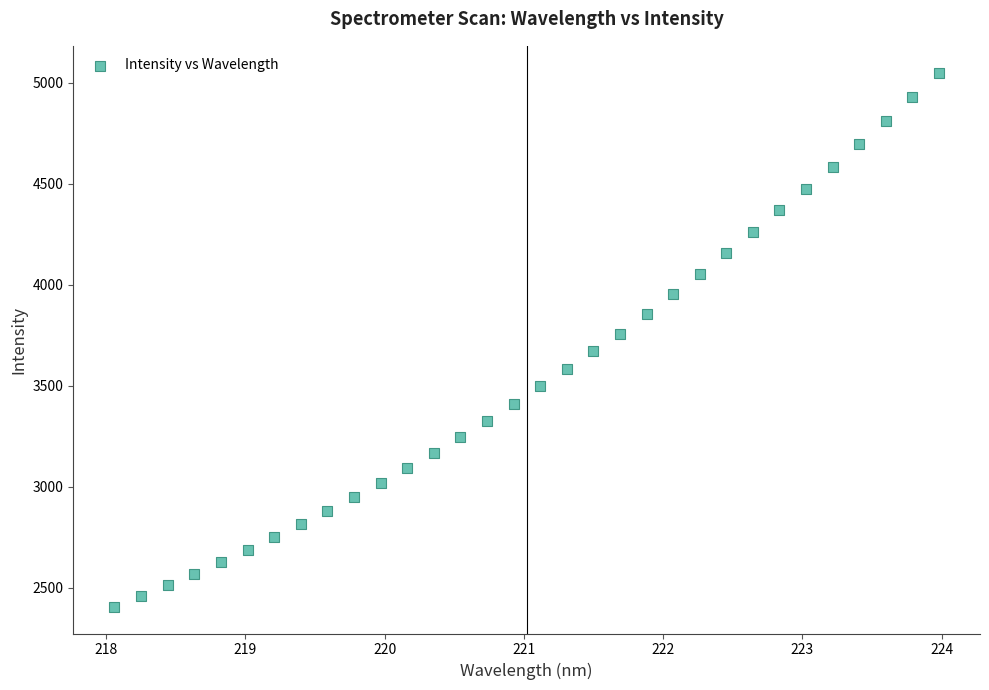

What is the range of X values (max minus min)?

5.9